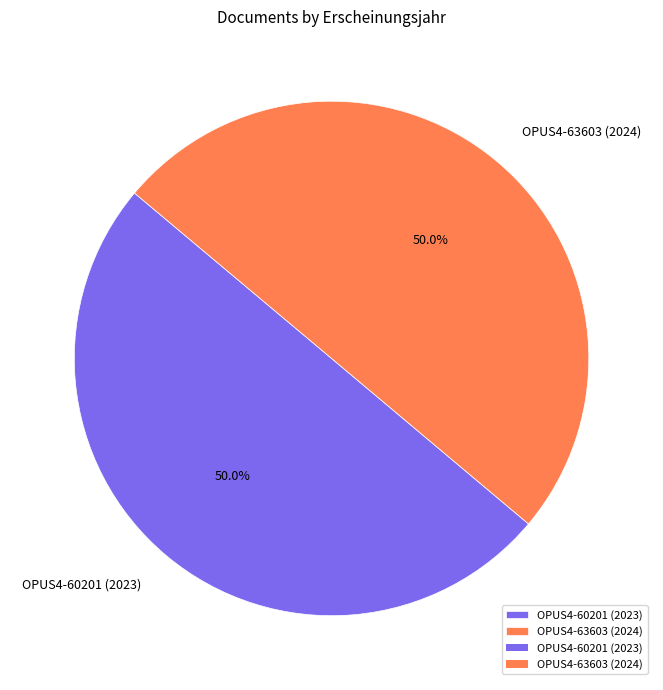

Is the sum of OPUS4-63603 (2024) and OPUS4-60201 (2023) greater than half?

Yes